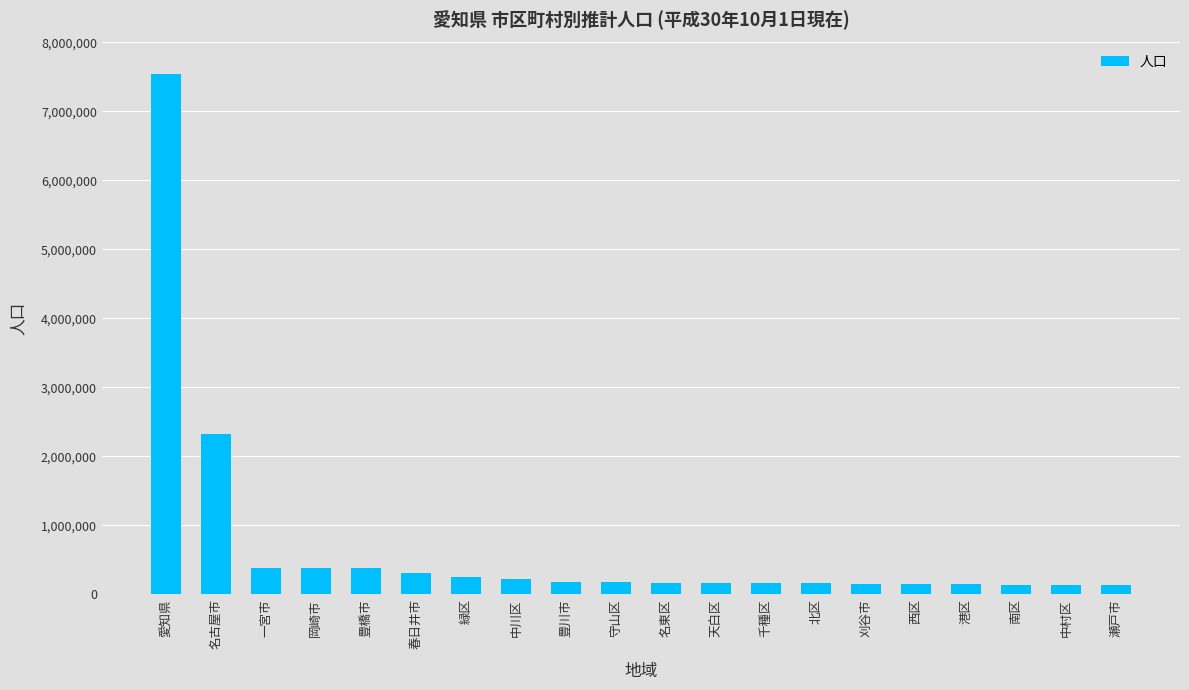

How many series are shown in this chart?

1